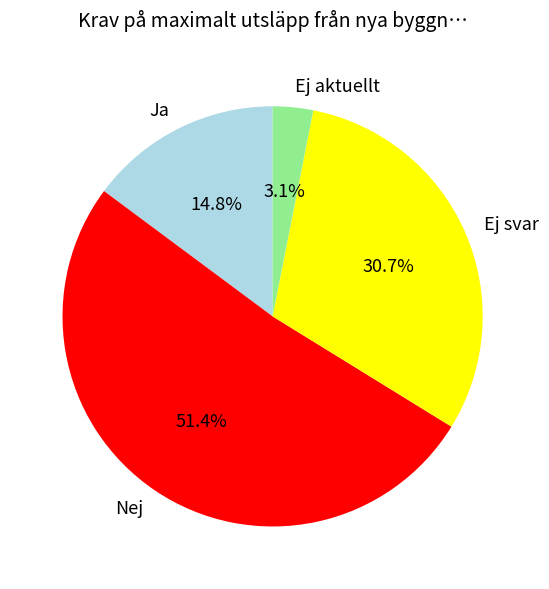

How many slices are in this pie chart?

4